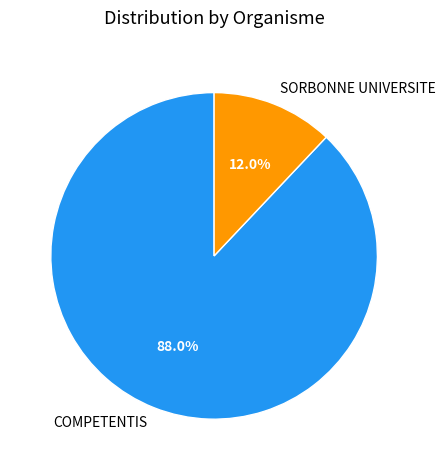

What is the largest slice in the pie chart?

COMPETENTIS